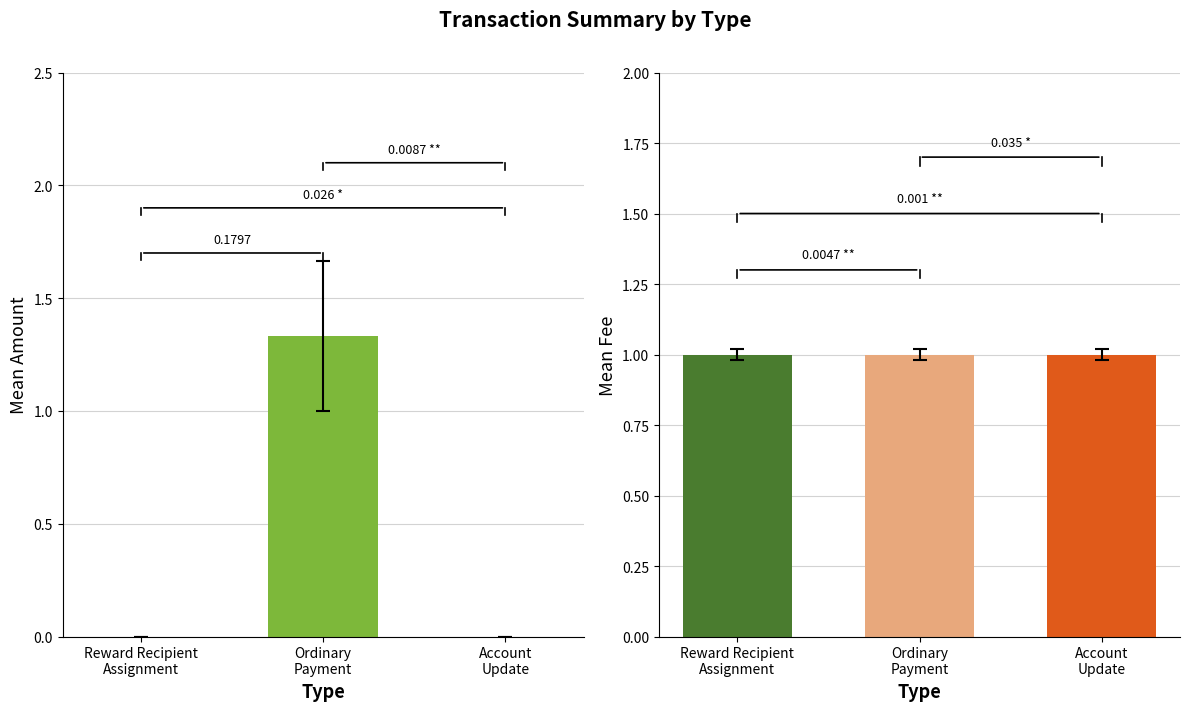

Which series has the widest spread of values?

Amount